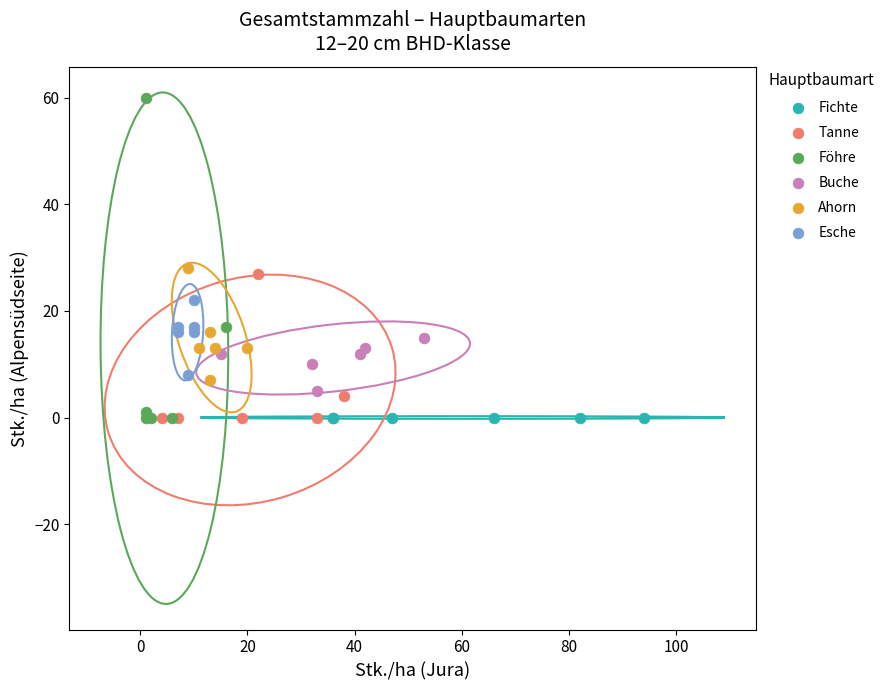

What are all the series names shown in the legend?

Fichte, Tanne, Föhre, Buche, Ahorn, Esche